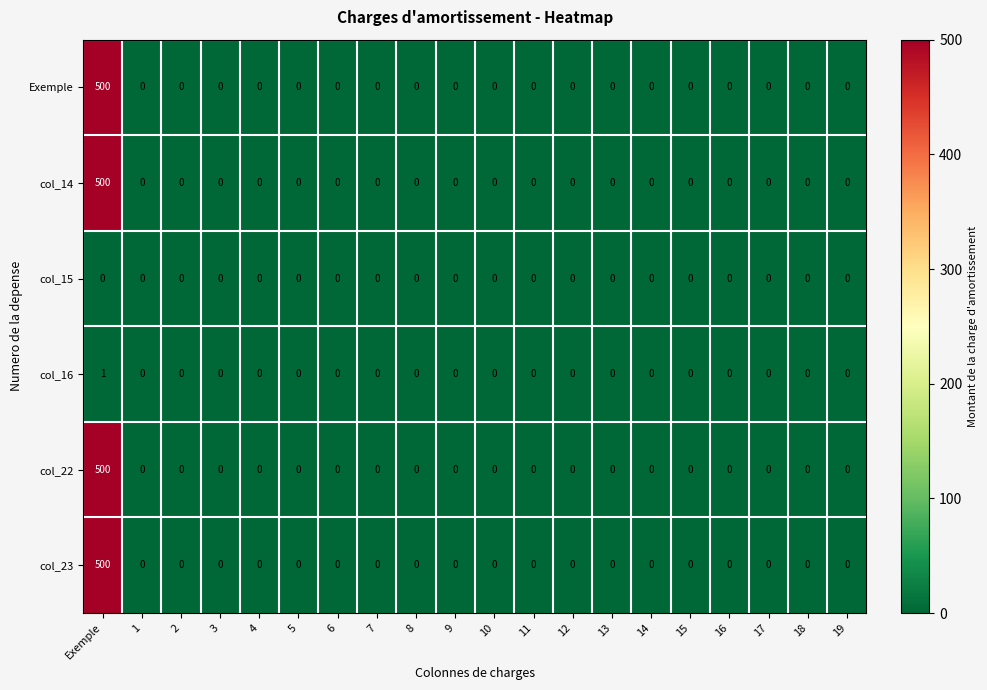

Is it true that col_23 equals 0 at 16?

True